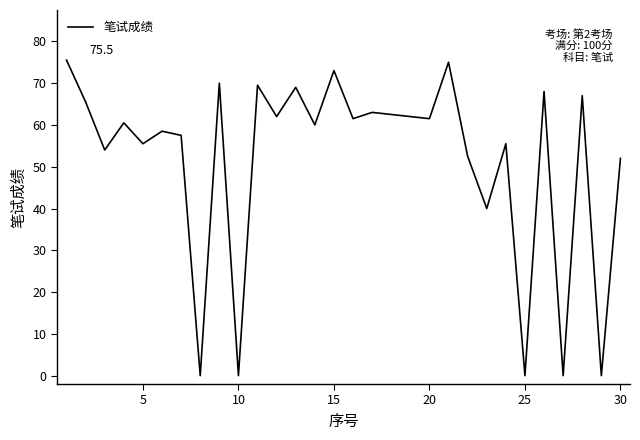

Reading left to right, transcribe all the data shown in this chart.

75.5	65.5	54.0	60.5	55.5	58.5	57.5	0.0	70.0	0.0	69.5	62.0	69.0	60.0	73.0	61.5	63.0	62.5	62.0	61.5	75.0	52.5	40.0	55.5	0.0	68.0	0.0	67.0	0.0	52.0